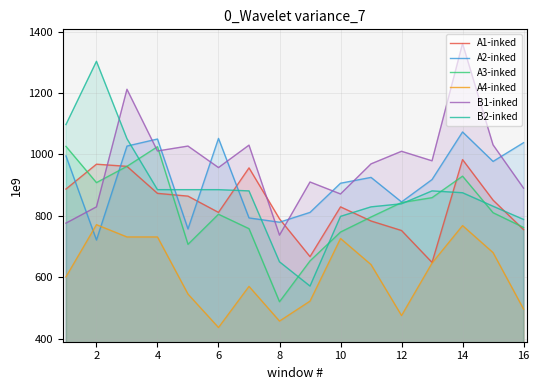

What is the average value of the A1-inked series?

836